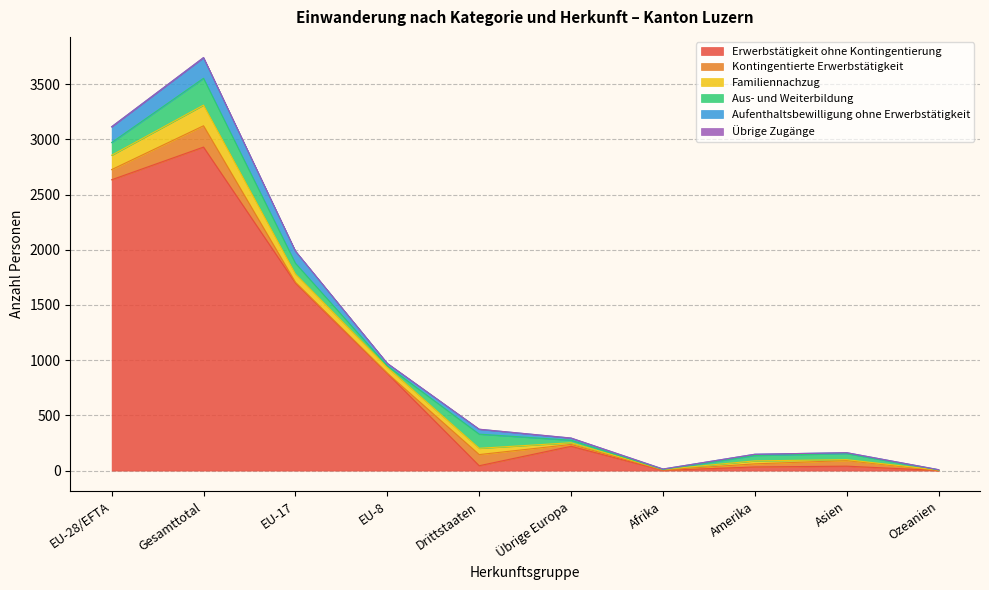

Which series has the largest total across all categories?

Erwerbstätigkeit ohne Kontingentierung